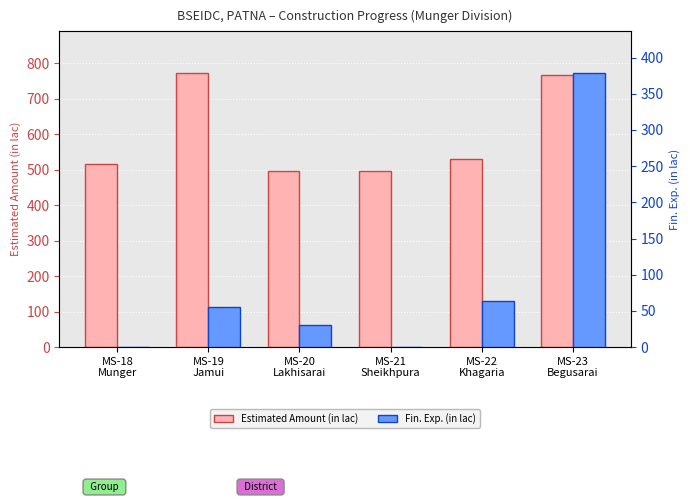

At which category is the sum across all series the highest?

MS-23
Begusarai